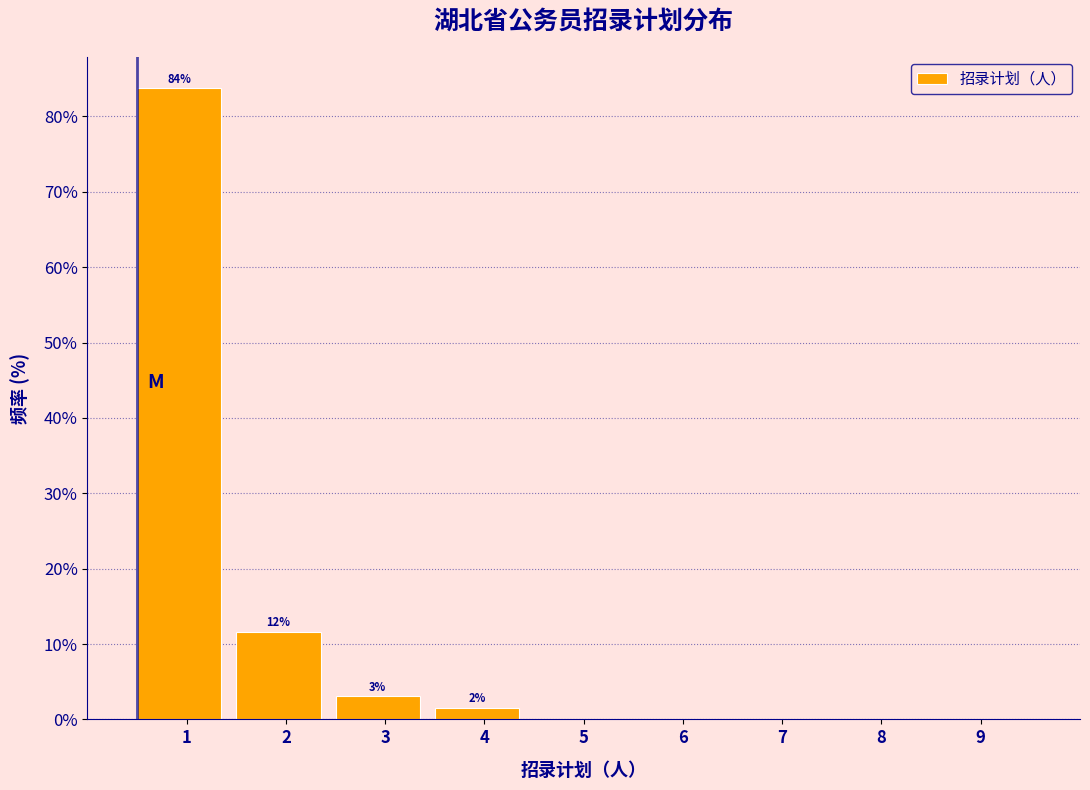

Reading right to left, what are all the values shown in this chart?

9=0.0	8=0.0	7=0.0	6=0.0	5=0.0	4=1.6	3=3.1	2=11.6	1=83.7